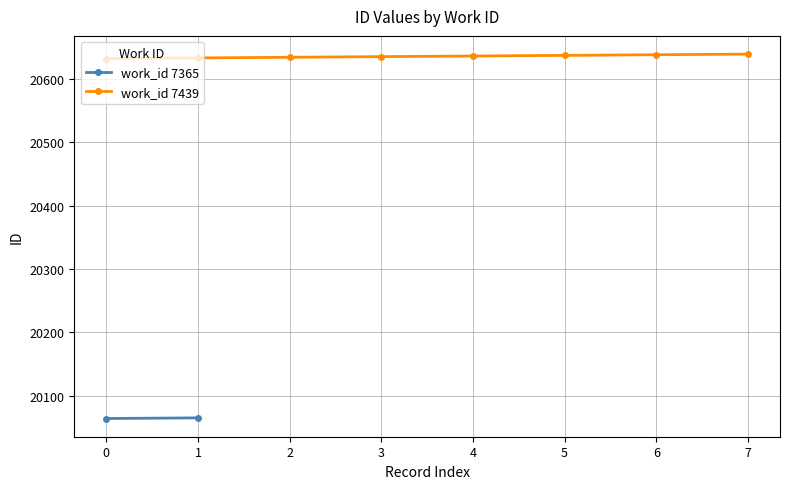

What is the value of the work_id 7439 point at the 5th from the left?

20636